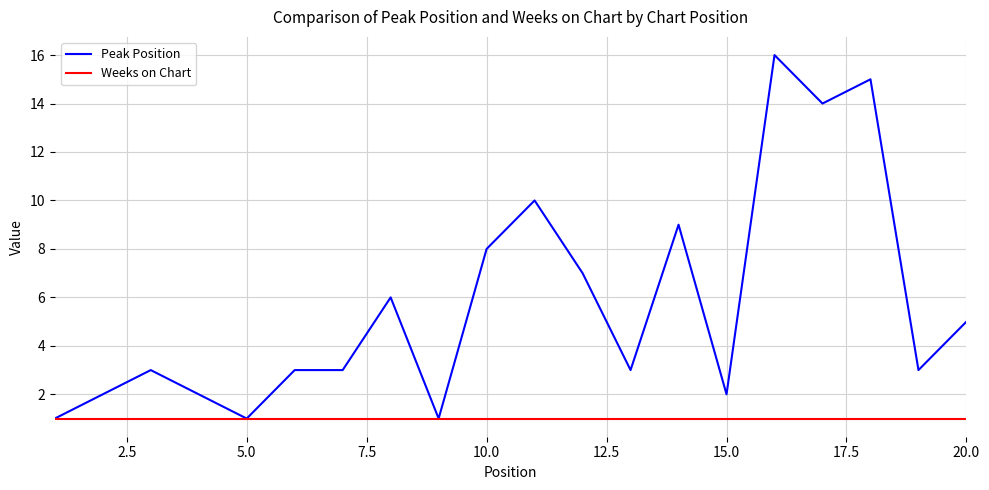

Which series has the largest range (max minus min)?

Peak Position